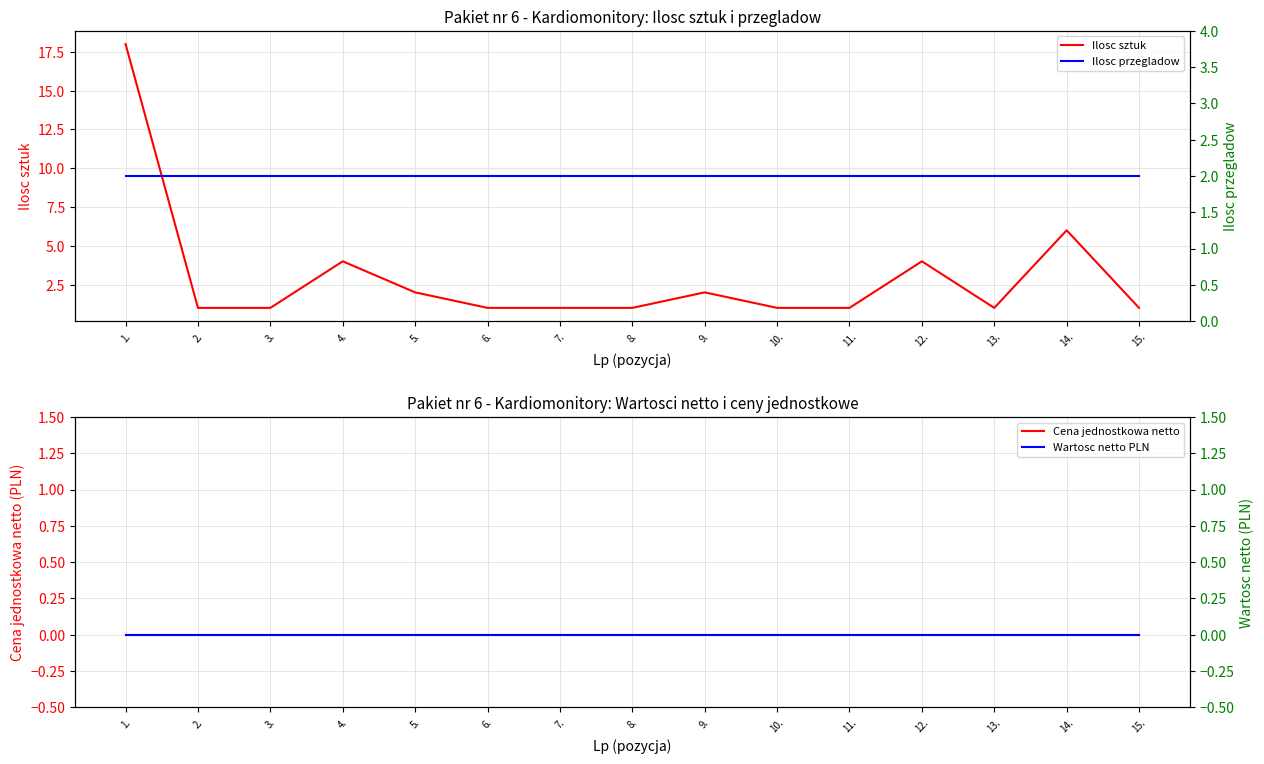

What are all the series names shown in the legend?

Ilosc sztuk, Cena jednostkowa netto, Ilosc przegladow, Wartosc netto PLN